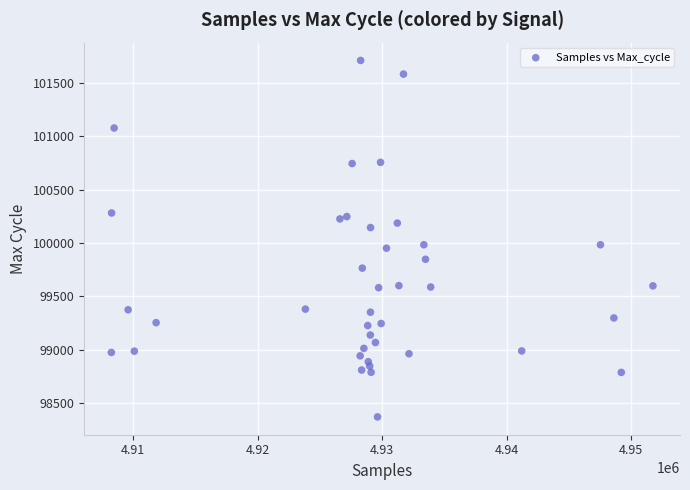

What is the range of Y values (max minus min)?

3340